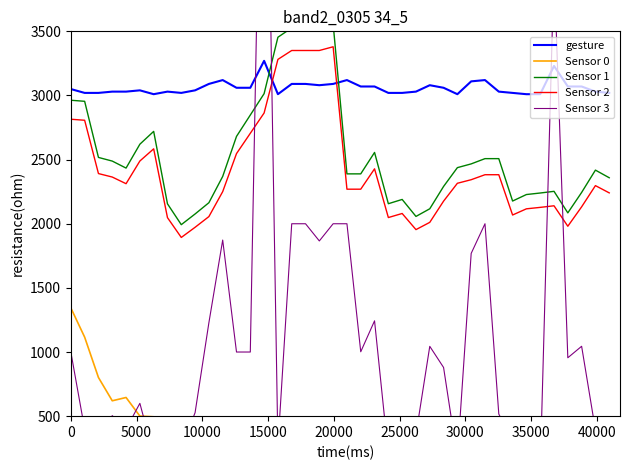

Is this an area chart (filled region under the line)?

No